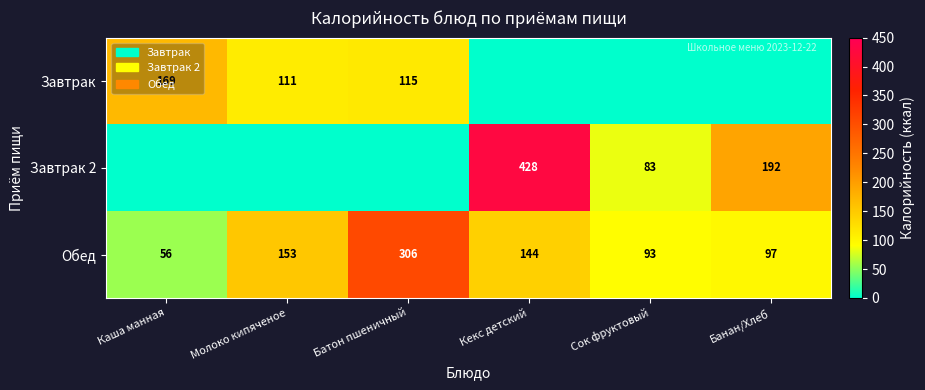

Is the value of Завтрак at Батон пшеничный greater than the value of Обед at Сок фруктовый?

Yes